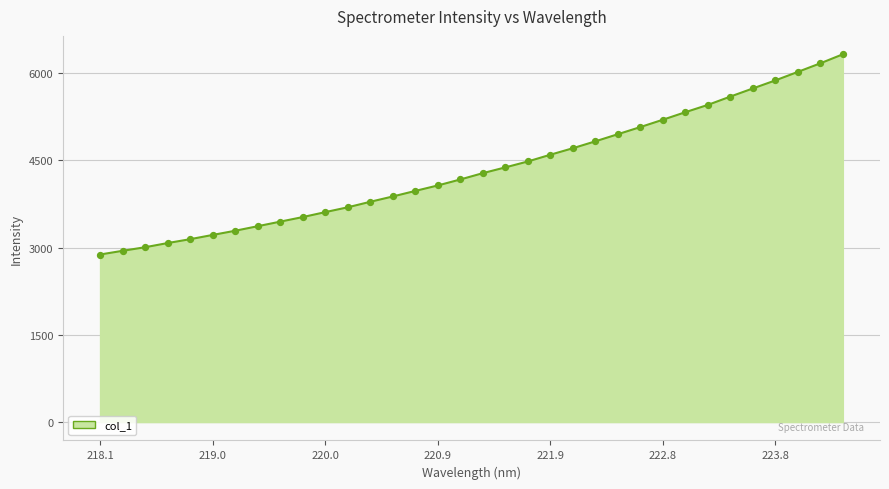

What is the maximum value shown in the chart?

6324.6